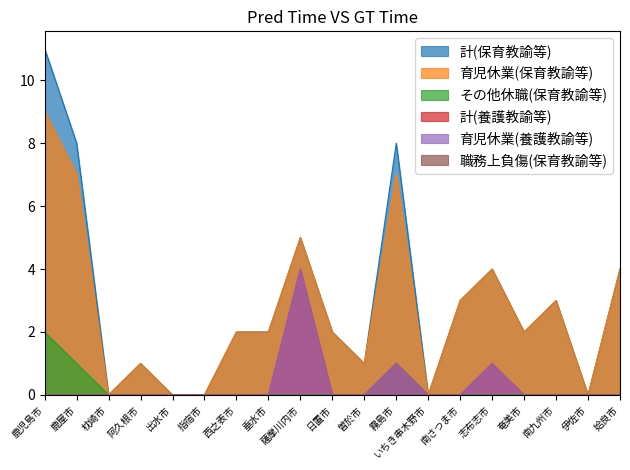

True or false: 育児休業(保育教諭等) and 計(養護教諭等) cross at least once.

False